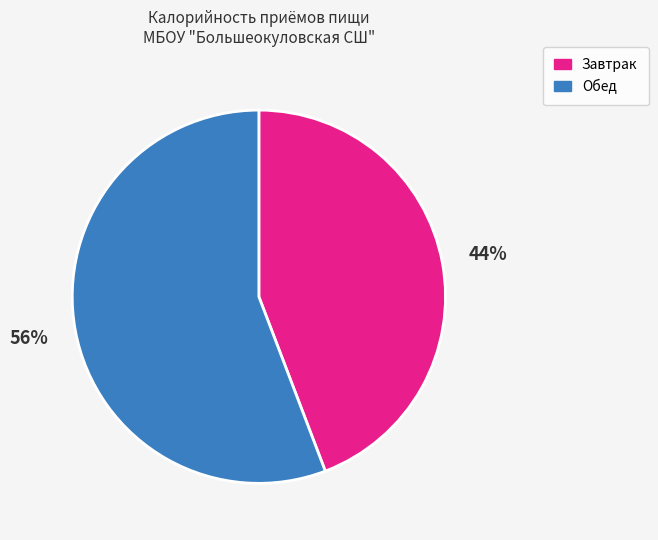

Is there any slice that represents more than half of the pie?

Yes